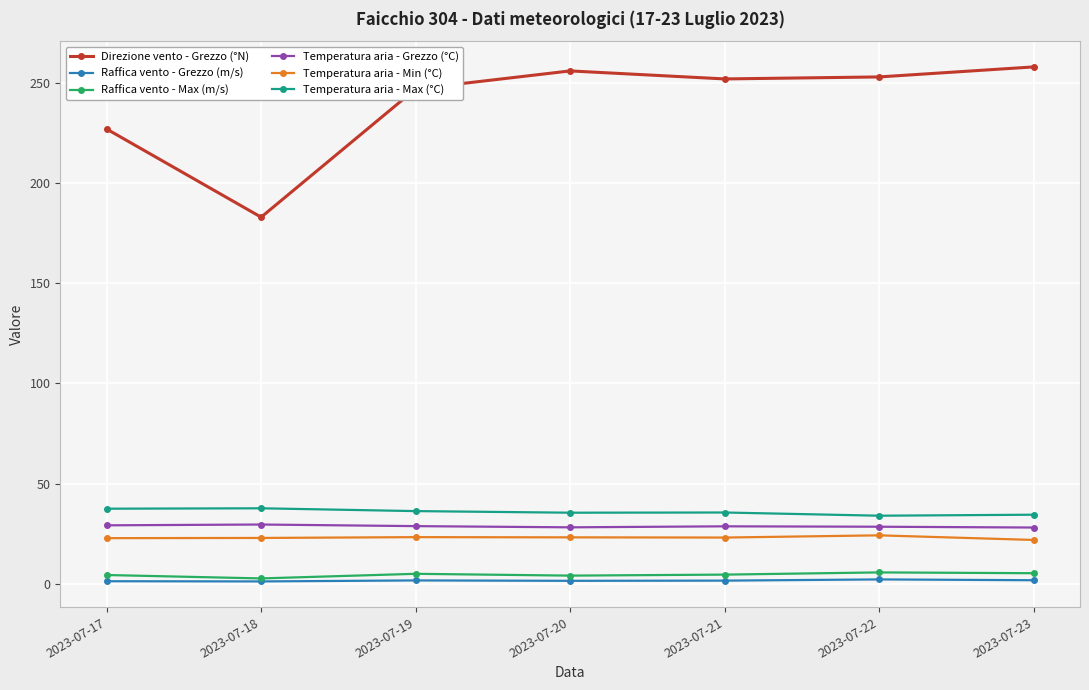

At 2023-07-19, list the series in order from largest to smallest.

Direzione vento - Grezzo (°N), Temperatura aria - Max (°C), Temperatura aria - Grezzo (°C), Temperatura aria - Min (°C), Raffica vento - Max (m/s), Raffica vento - Grezzo (m/s)